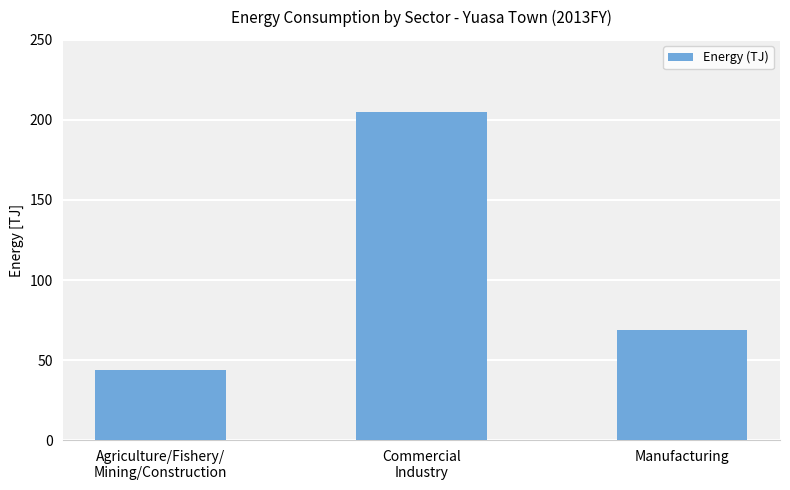

Rank the categories by value from highest to lowest.

Commercial
Industry, Manufacturing, Agriculture/Fishery/
Mining/Construction